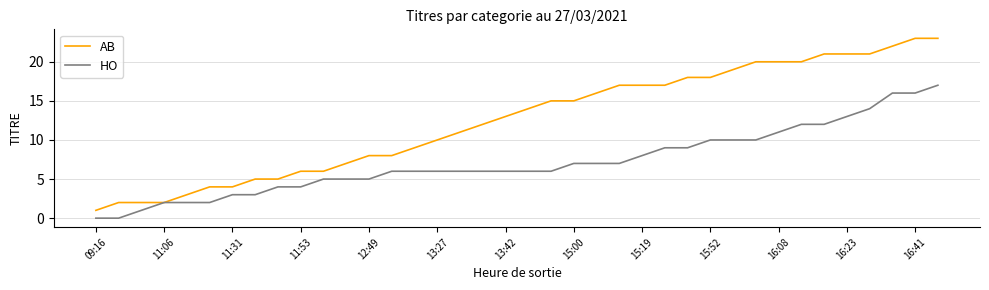

Rank the series by their average value, from highest to lowest.

AB, HO